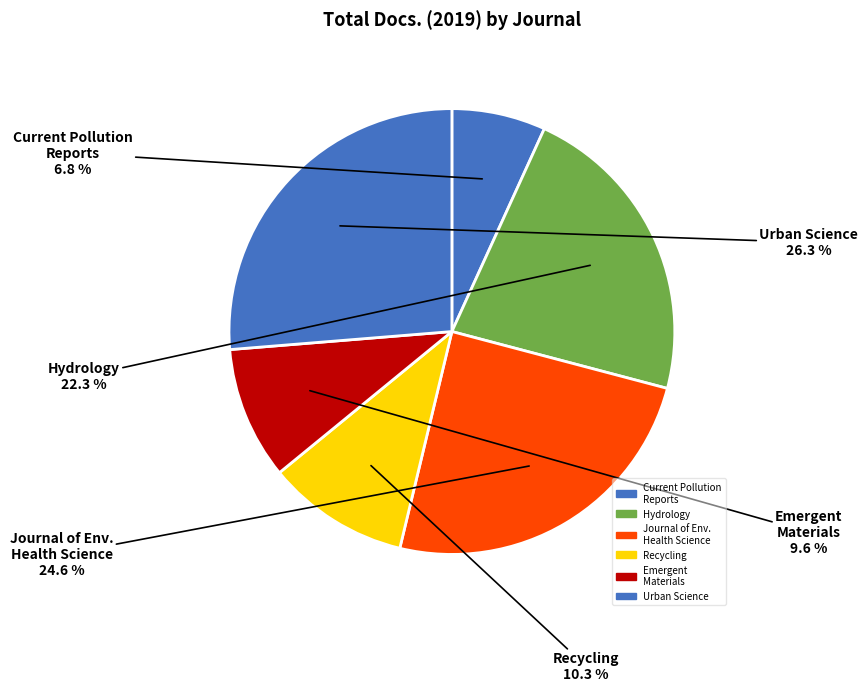

Count the number of slices in the pie.

6